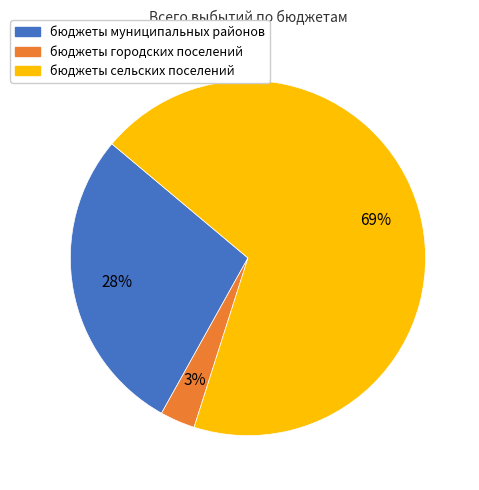

To the nearest percent, what is the difference between the largest and smallest slice percentages?

66%